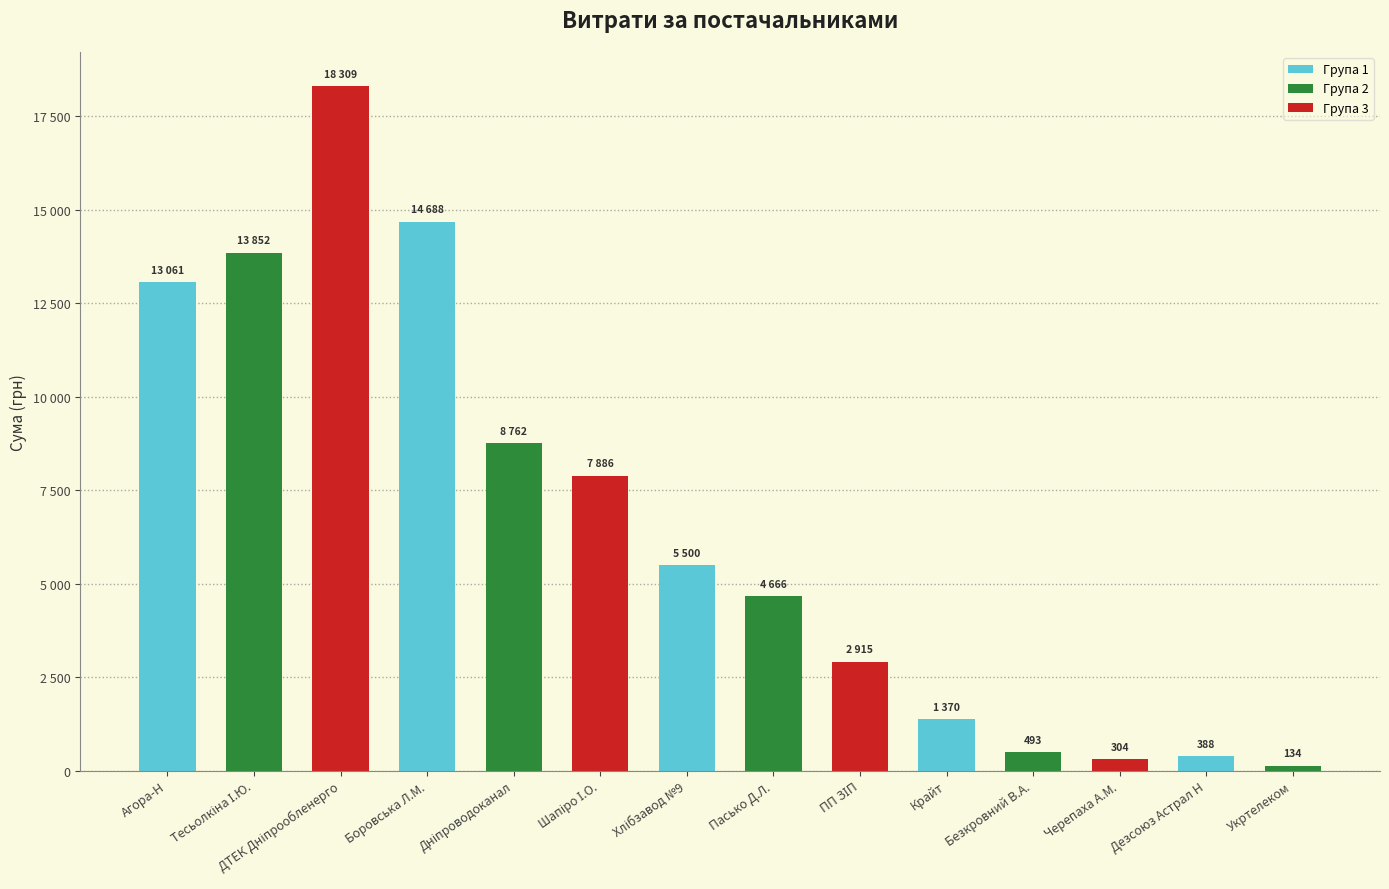

Does the chart contain any negative values?

No